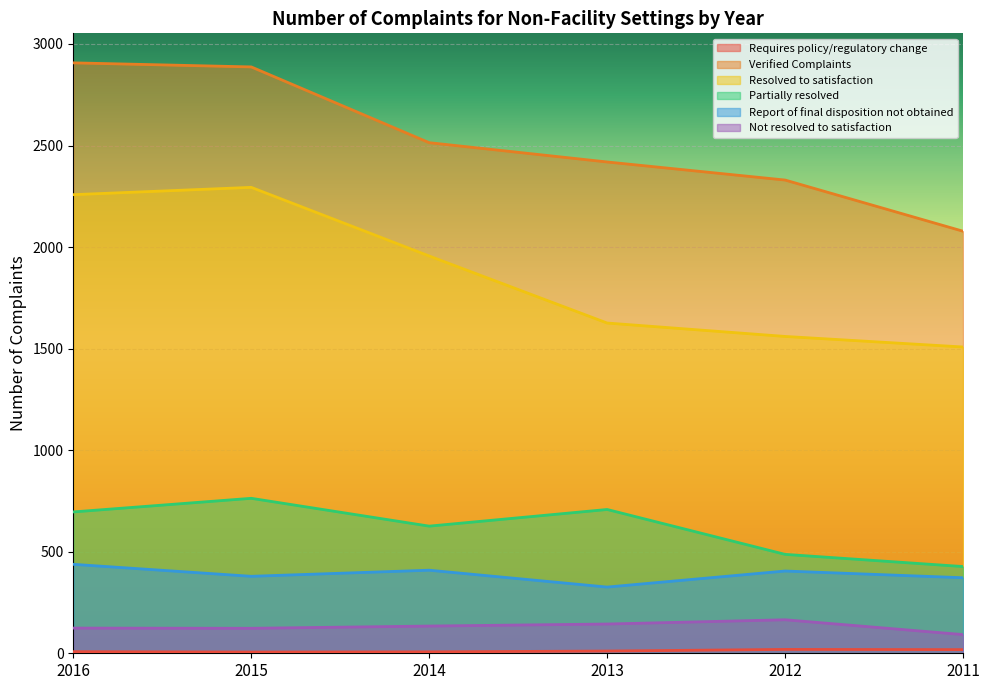

What is the sum of the Not resolved to satisfaction values at 2015 and 2014?

257